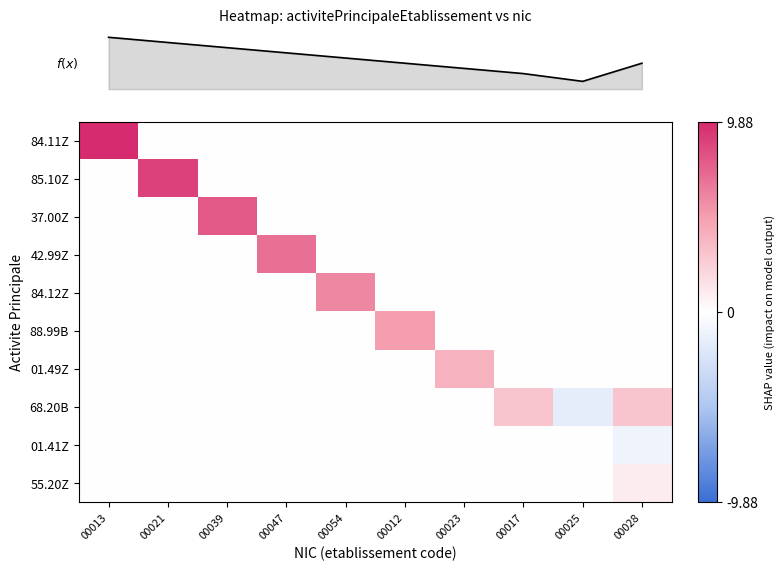

What is the greatest value displayed?

9.9